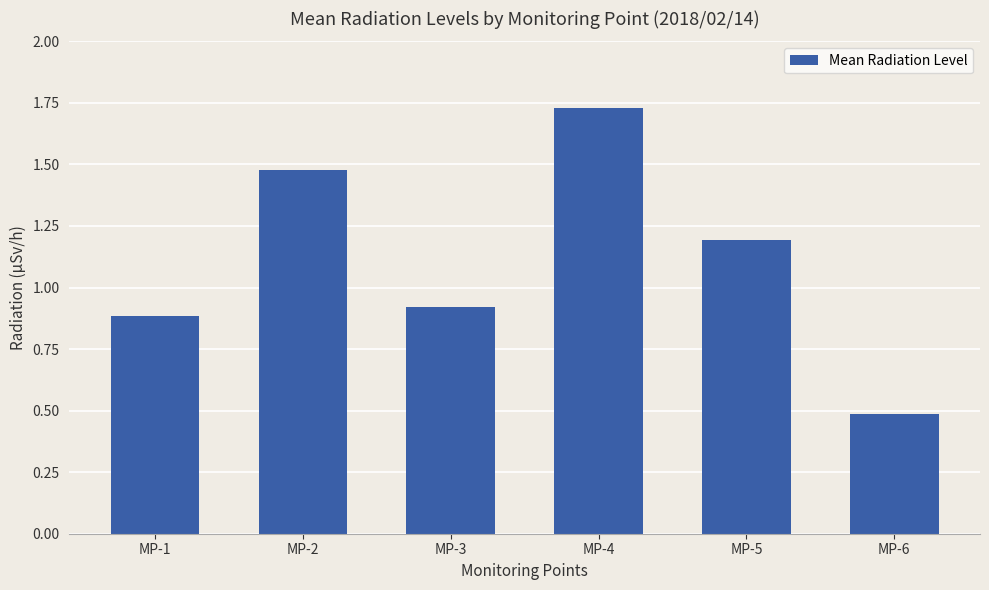

How many distinct data groups are displayed?

1